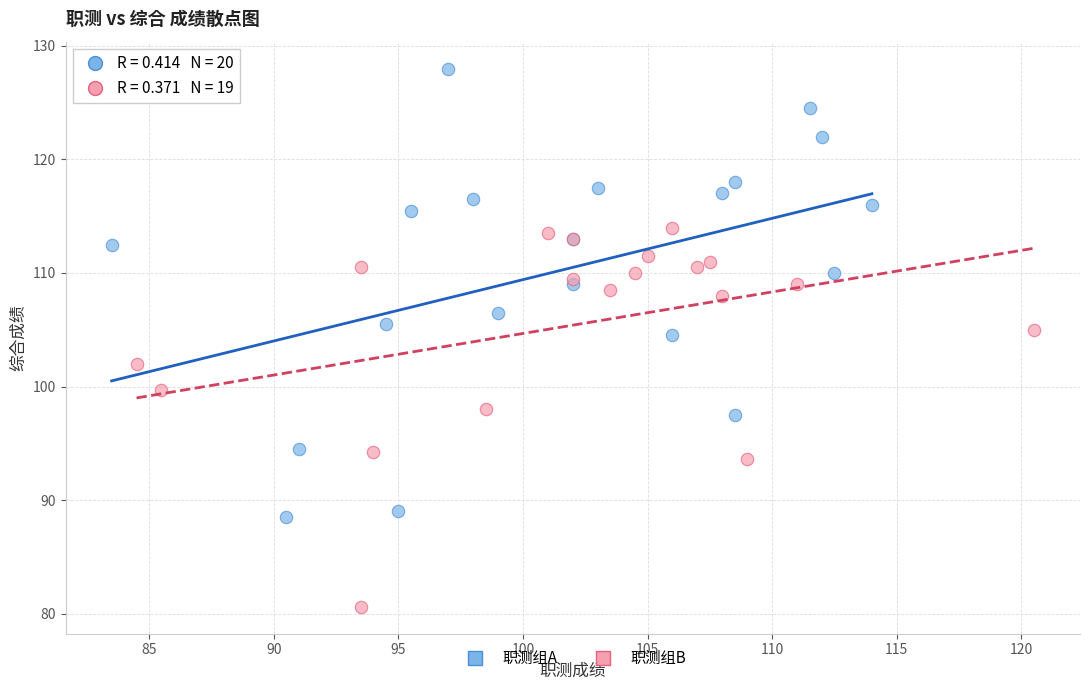

Which series reaches the minimum Y coordinate?

职测组B